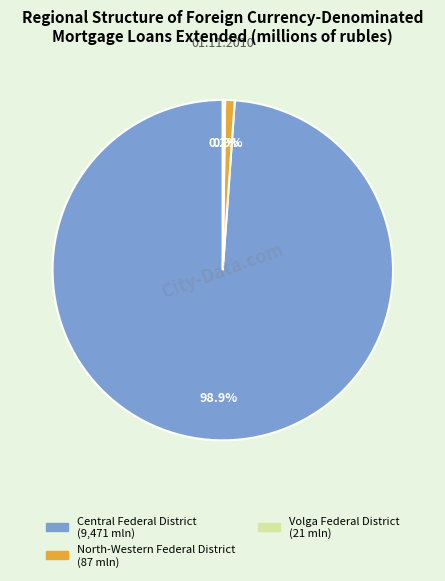

Is there any slice that represents more than half of the pie?

Yes